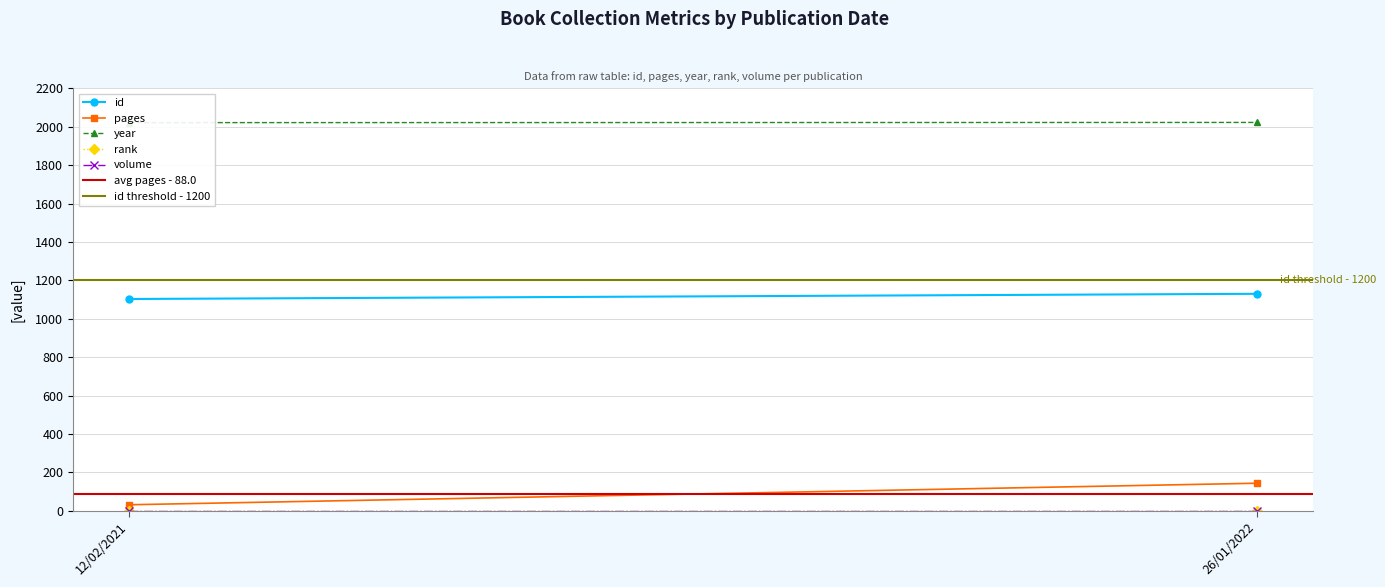

What is the sum of the volume values at 12/02/2021 and 26/01/2022?

2